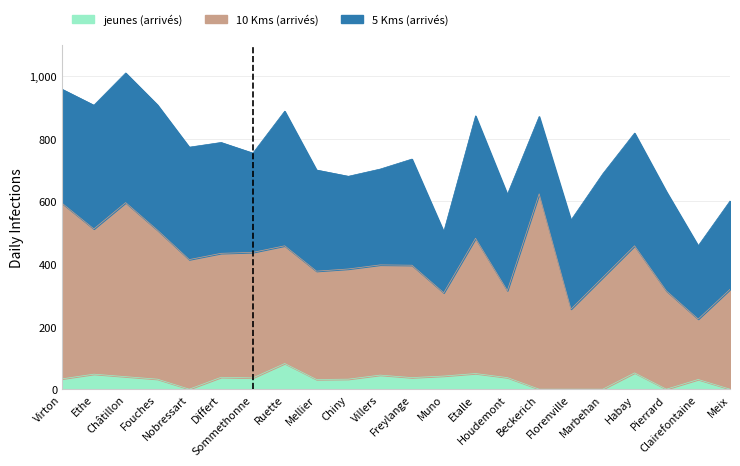

What is the value of the jeunes (arrivés) point at the 8th from the left?

82